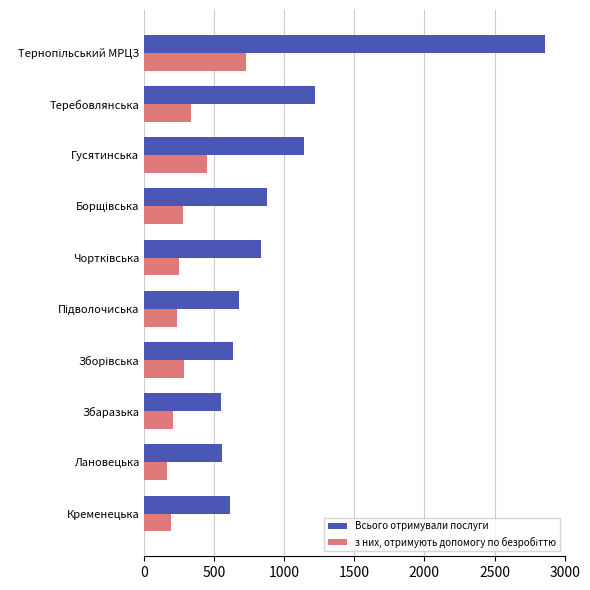

What is the smallest value displayed?

164